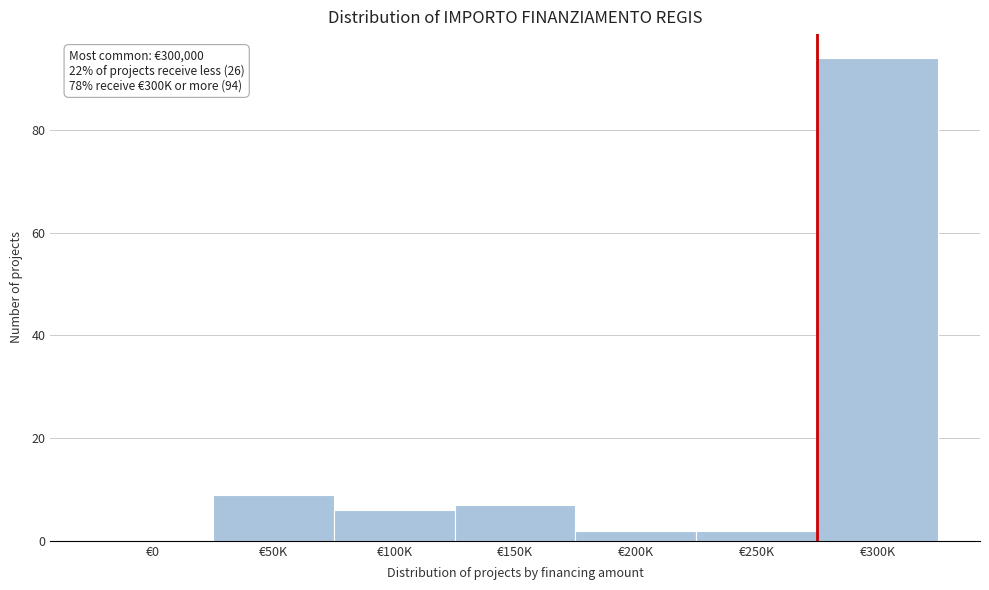

Reading left to right, extract all data points from this chart.

€0=0	€50K=9	€100K=6	€150K=7	€200K=2	€250K=2	€300K=94